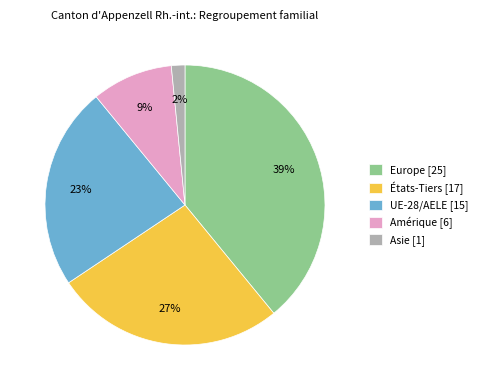

Between Europe [25] and Asie [1], which is larger?

Europe [25]